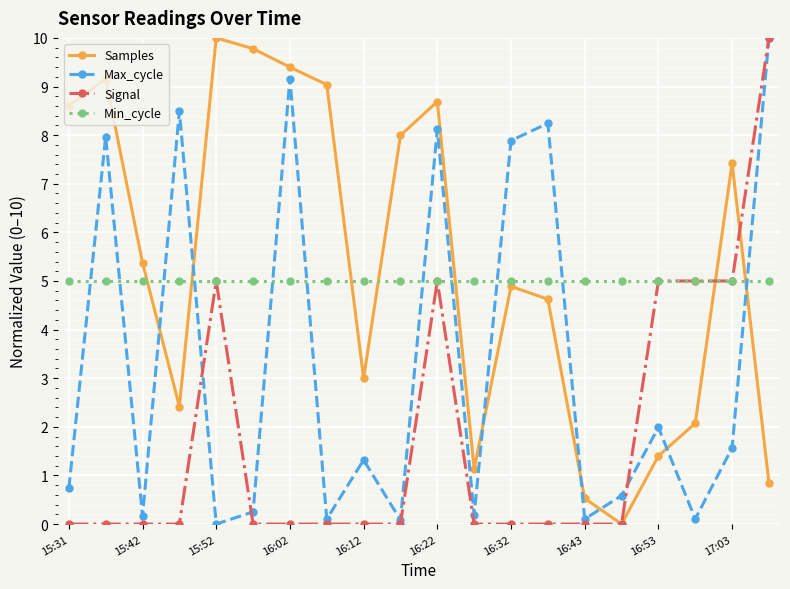

True or false: Max_cycle has more than 2 interior local peaks.

True